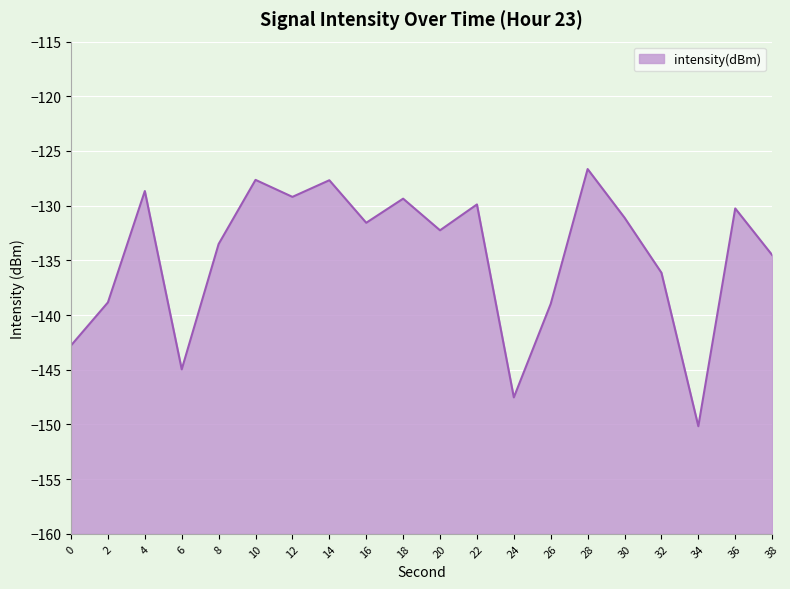

Reading left to right, transcribe all the data shown in this chart.

0=-142.8	2=-138.8	4=-128.7	6=-145.0	8=-133.5	10=-127.6	12=-129.2	14=-127.7	16=-131.6	18=-129.4	20=-132.3	22=-129.9	24=-147.5	26=-139.0	28=-126.7	30=-131.1	32=-136.1	34=-150.2	36=-130.3	38=-134.5